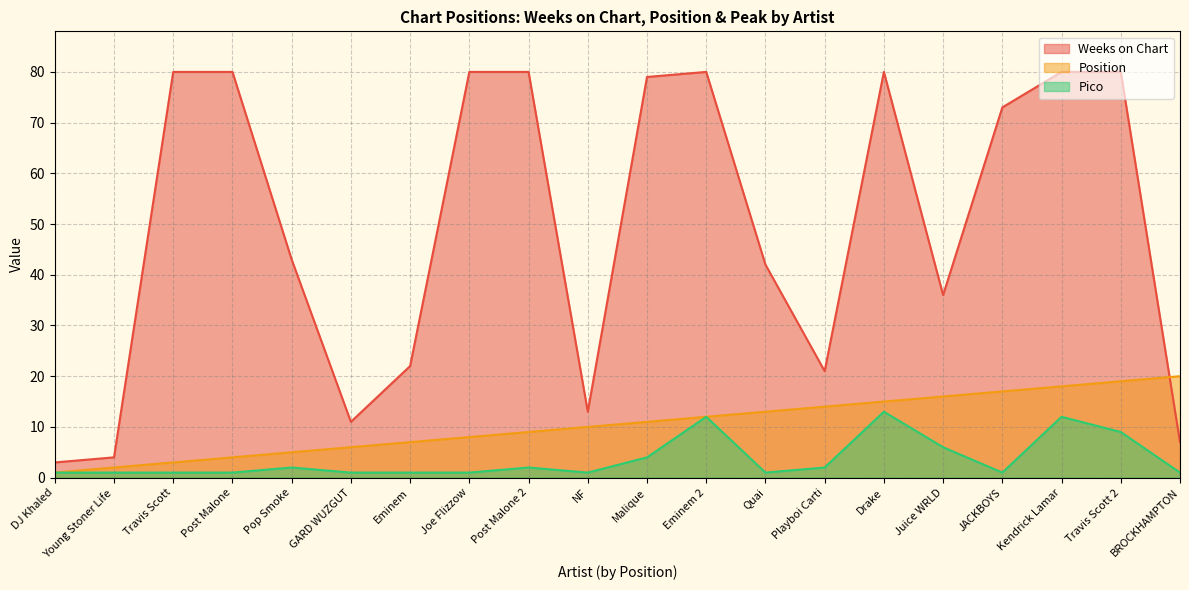

Reading left to right, extract all data points from this chart.

Weeks on Chart: DJ Khaled=3	Young Stoner Life=4	Travis Scott=80	Post Malone=80	Pop Smoke=43	GARD WUZGUT=11	Eminem=22	Joe Flizzow=80	Post Malone 2=80	NF=13	Malique=79	Eminem 2=80	Quai=42	Playboi Carti=21	Drake=80	Juice WRLD=36	JACKBOYS=73	Kendrick Lamar=80	Travis Scott 2=80	BROCKHAMPTON=7
Position: DJ Khaled=1	Young Stoner Life=2	Travis Scott=3	Post Malone=4	Pop Smoke=5	GARD WUZGUT=6	Eminem=7	Joe Flizzow=8	Post Malone 2=9	NF=10	Malique=11	Eminem 2=12	Quai=13	Playboi Carti=14	Drake=15	Juice WRLD=16	JACKBOYS=17	Kendrick Lamar=18	Travis Scott 2=19	BROCKHAMPTON=20
Pico: DJ Khaled=1	Young Stoner Life=1	Travis Scott=1	Post Malone=1	Pop Smoke=2	GARD WUZGUT=1	Eminem=1	Joe Flizzow=1	Post Malone 2=2	NF=1	Malique=4	Eminem 2=12	Quai=1	Playboi Carti=2	Drake=13	Juice WRLD=6	JACKBOYS=1	Kendrick Lamar=12	Travis Scott 2=9	BROCKHAMPTON=1